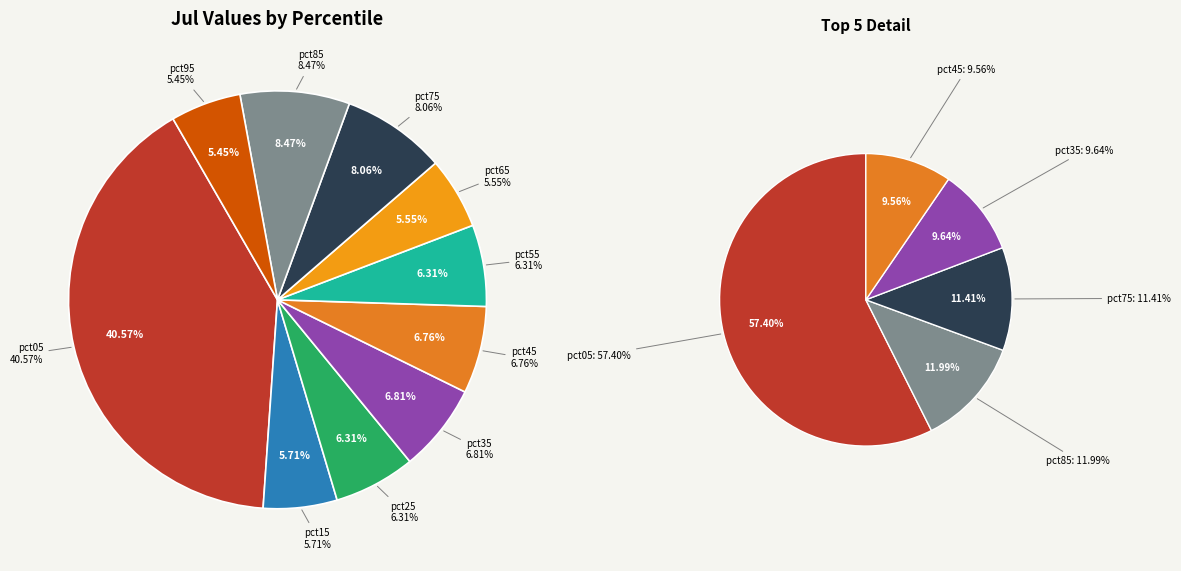

What is the smallest slice in the pie chart?

pct95